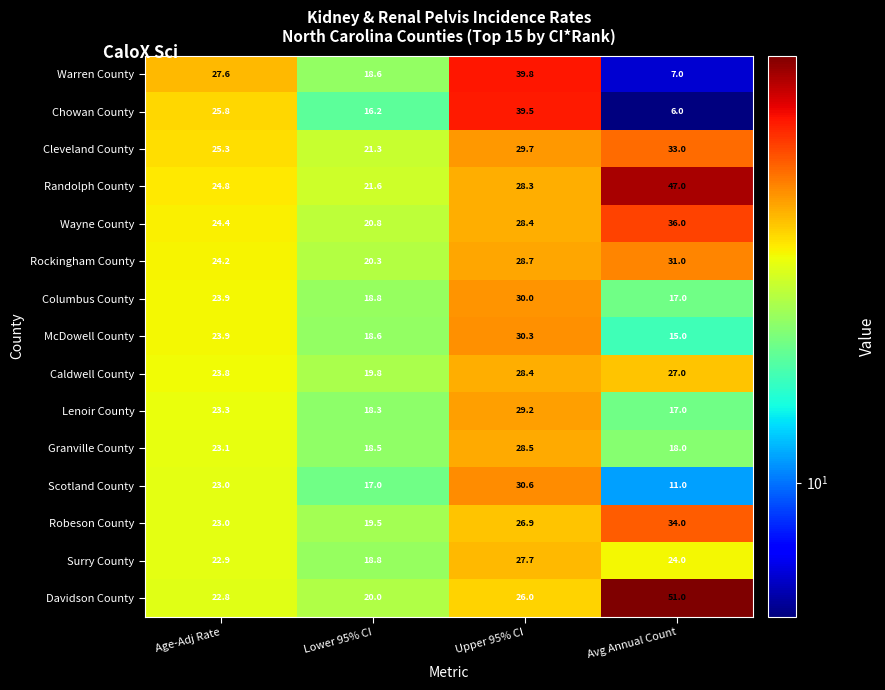

What is the total value across all series at Upper 95% CI?

452.0